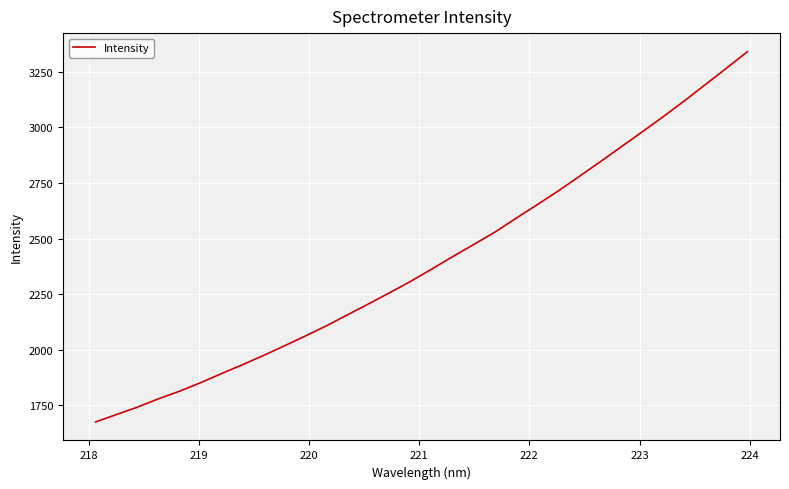

Does the chart have visible grid lines?

Yes